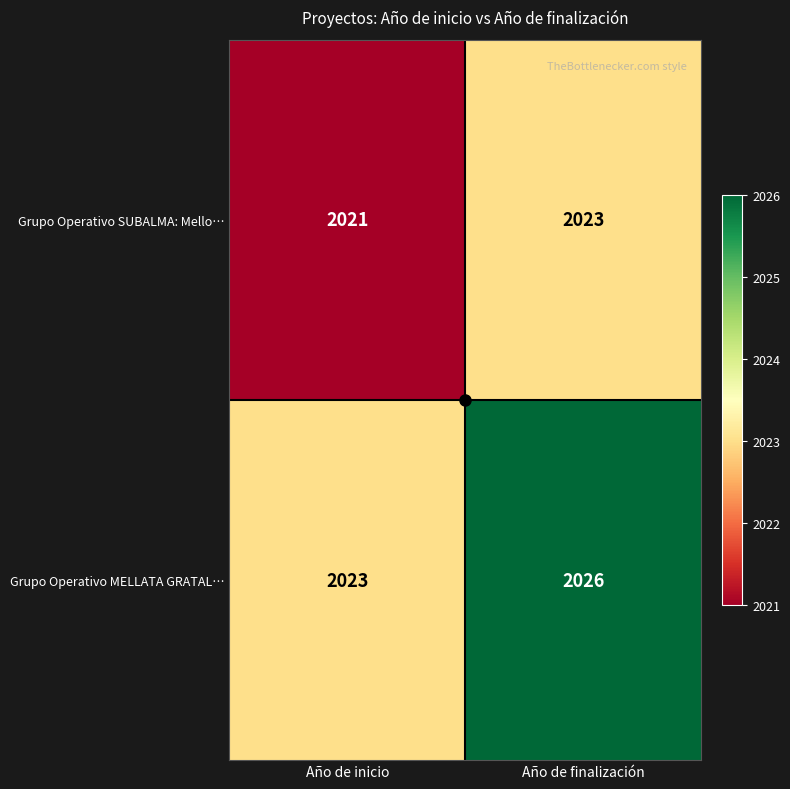

Between Año de inicio and Año de finalización, which series saw the biggest shift?

Grupo Operativo MELLATA GRATAL…